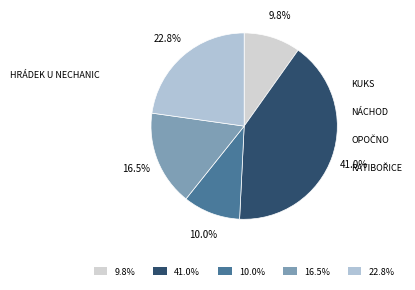

To the nearest percent, what is the difference between the largest and smallest slice percentages?

31%